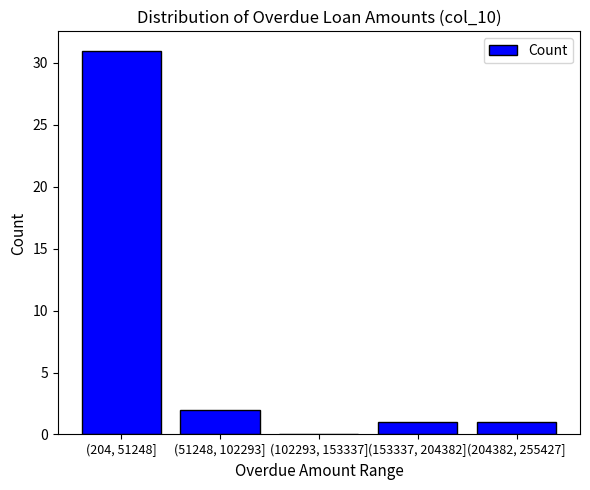

Reading left to right, extract all data points from this chart.

(204, 51248]=31	(51248, 102293]=2	(102293, 153337]=0	(153337, 204382]=1	(204382, 255427]=1